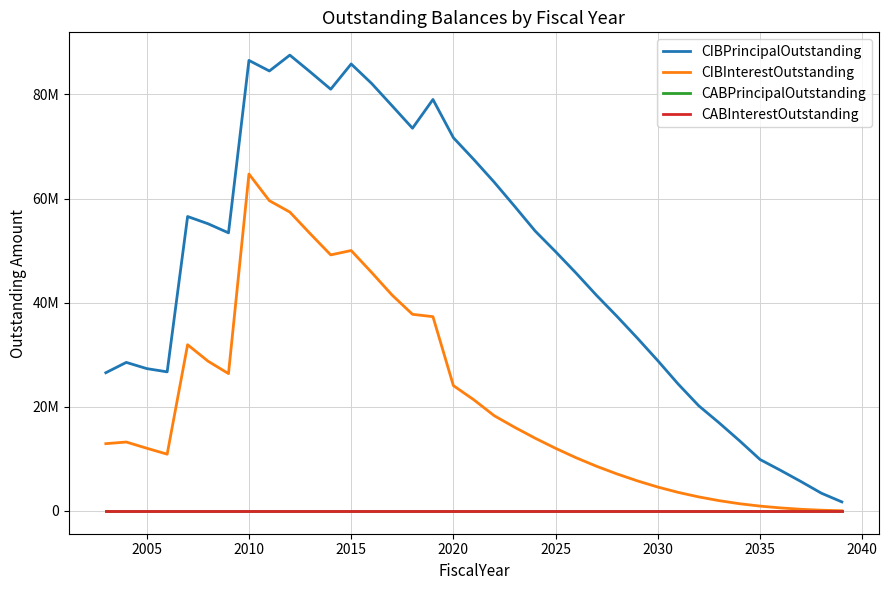

True or false: CABPrincipalOutstanding and CIBInterestOutstanding intersect in this chart.

False